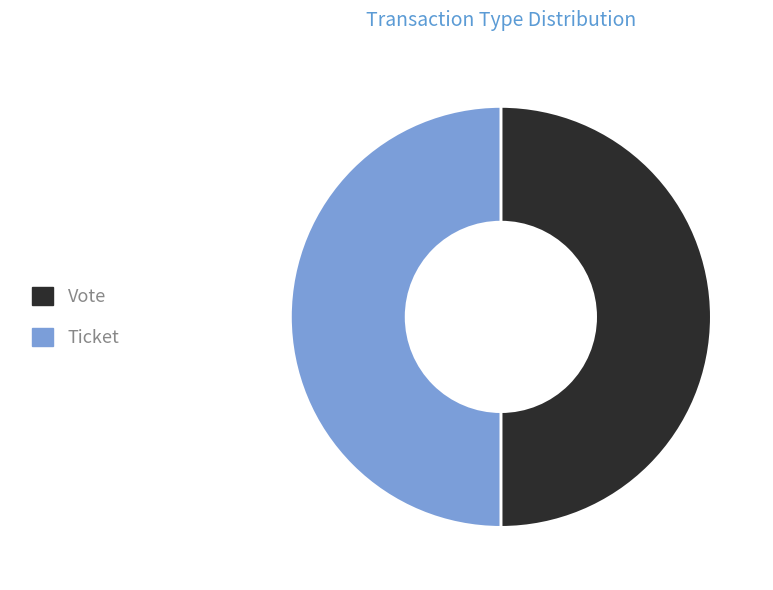

Do Vote and Ticket together represent more than half of the pie?

Yes